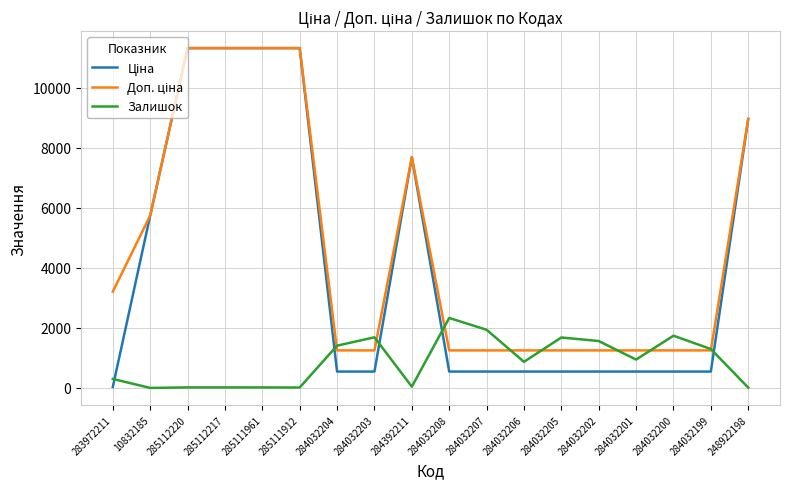

Does the chart display data point markers on the line(s)?

No